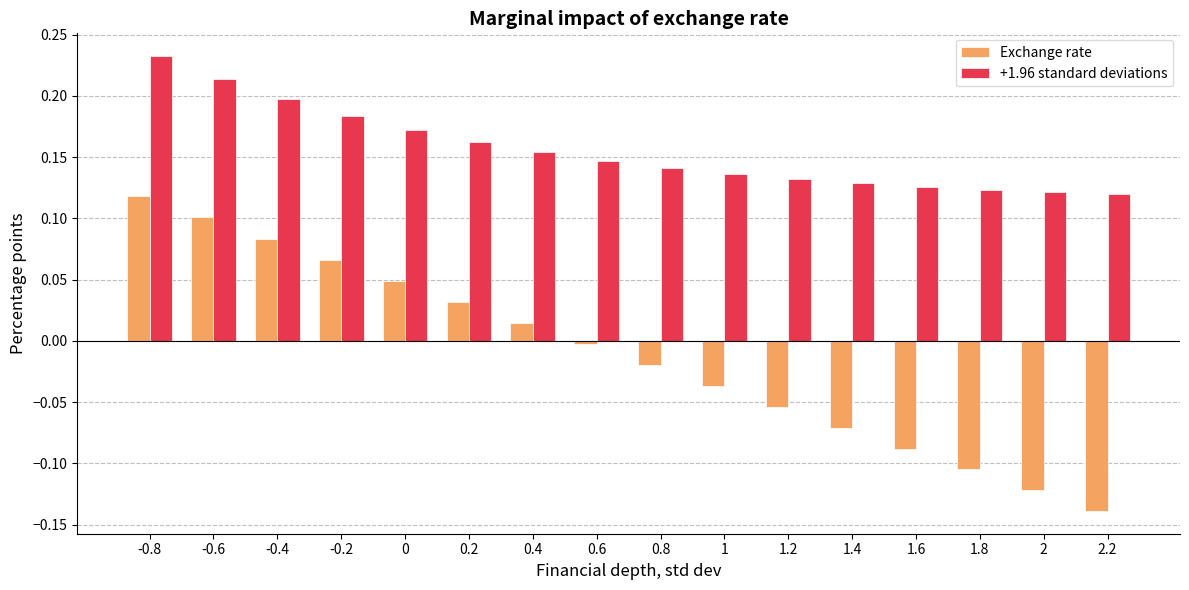

At how many categories does at least one series exceed 0?

16